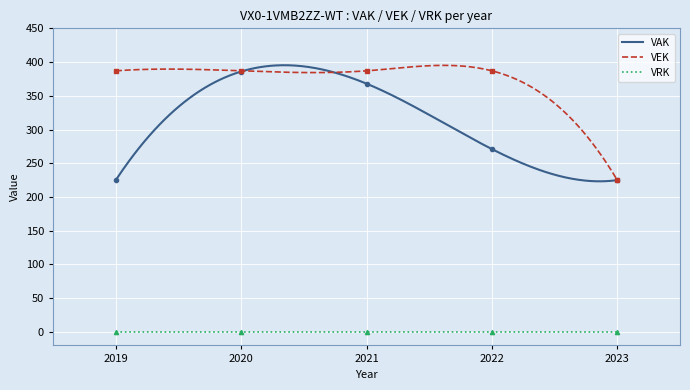

What is the sum of all values?

1773